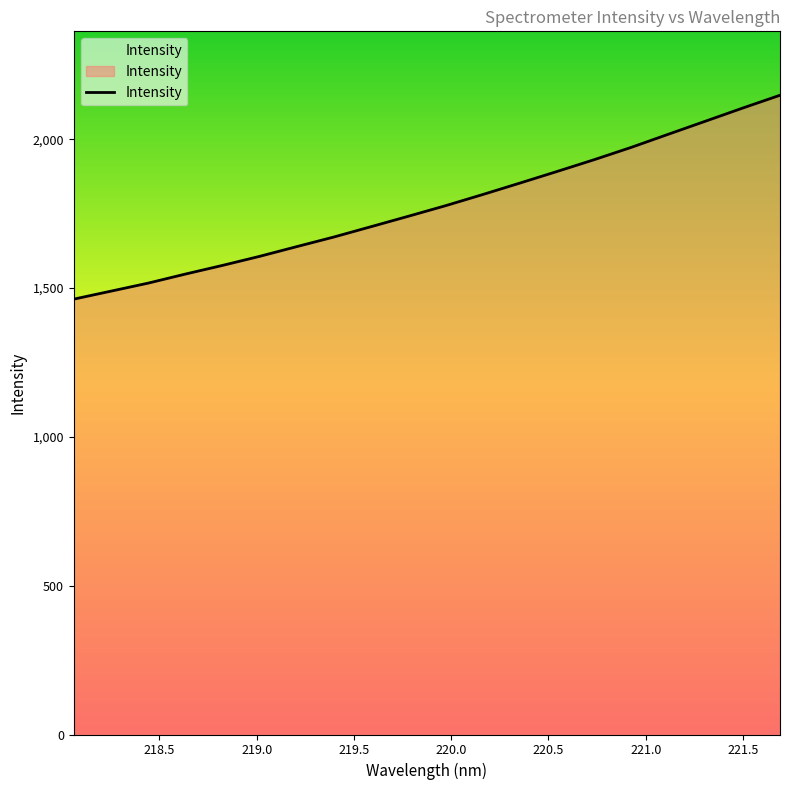

What is the smallest value displayed?

1462.8